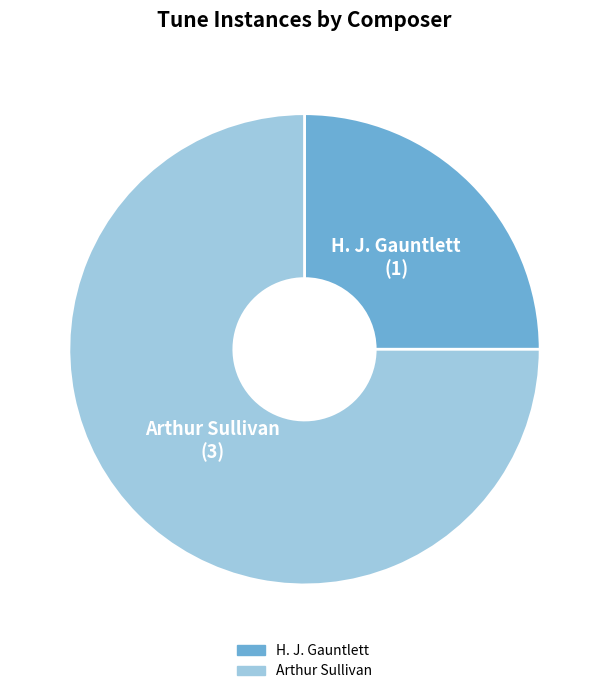

Does any single category account for the majority?

Yes